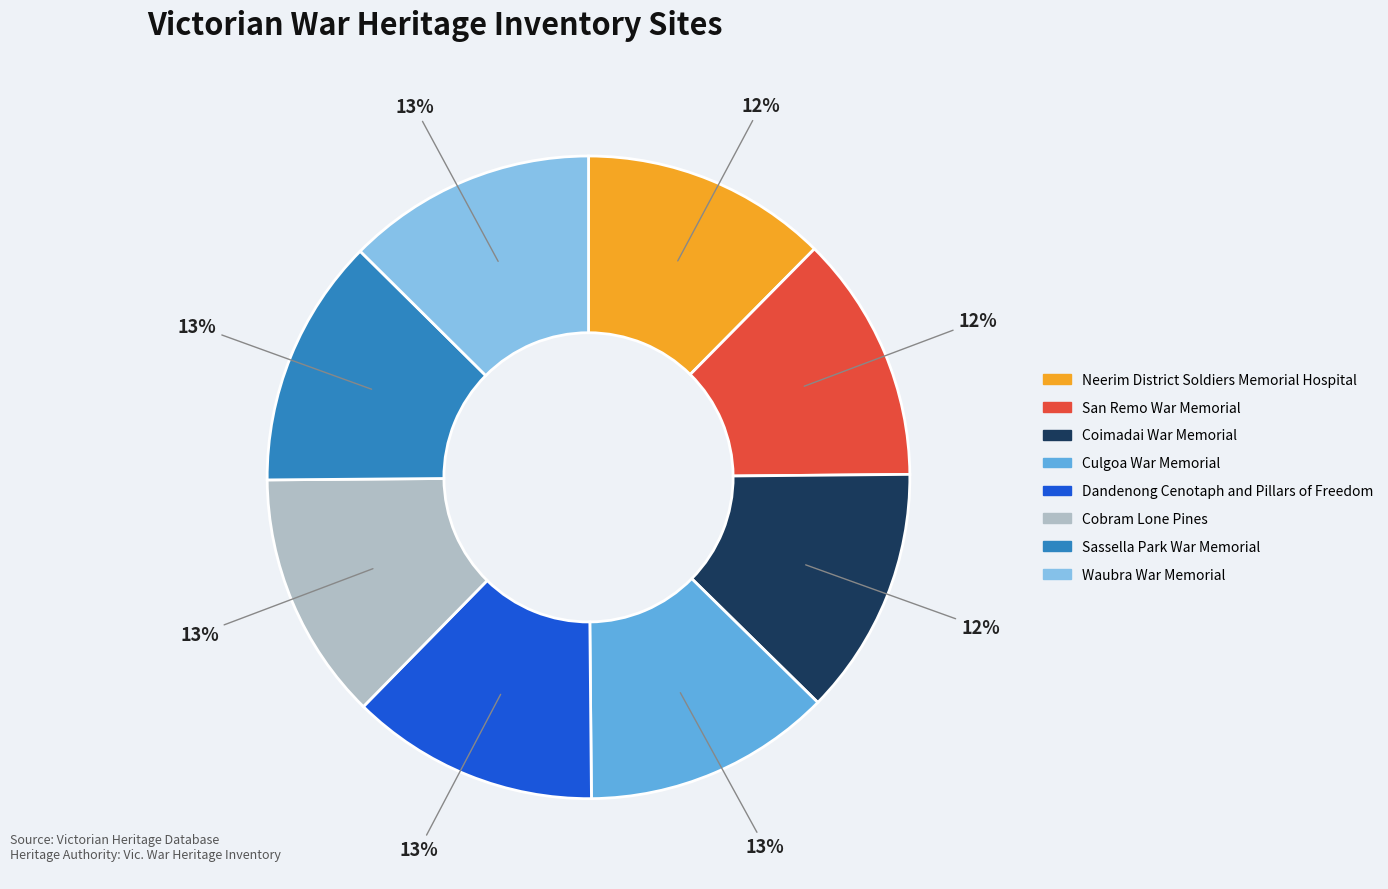

How many segments does this pie chart have?

8